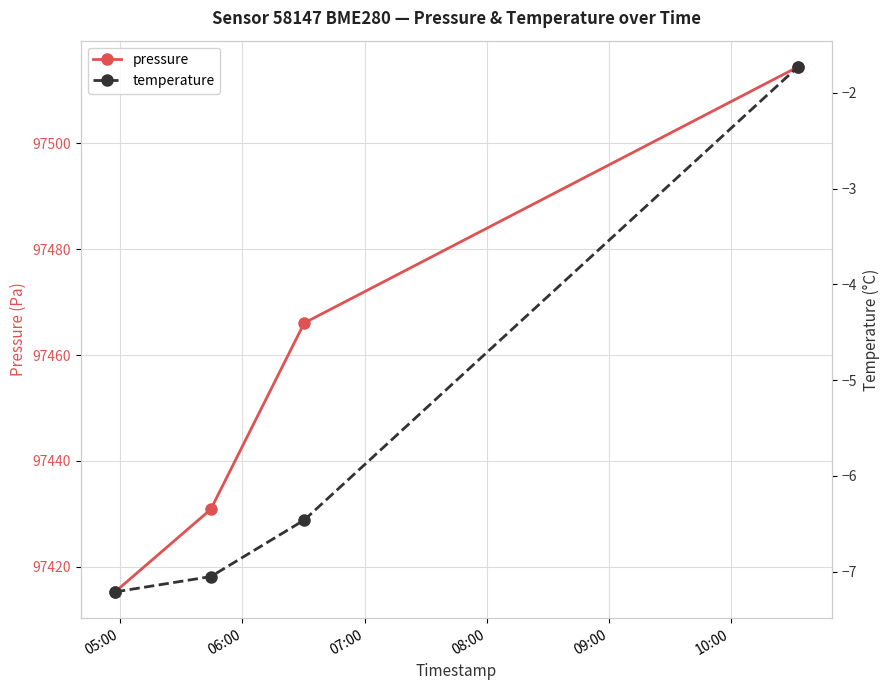

Which series has the largest range (max minus min)?

pressure